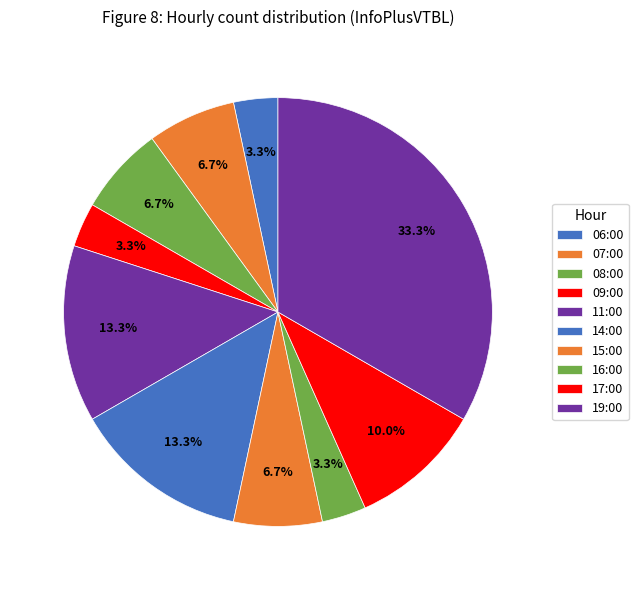

Count the number of slices in the pie.

10